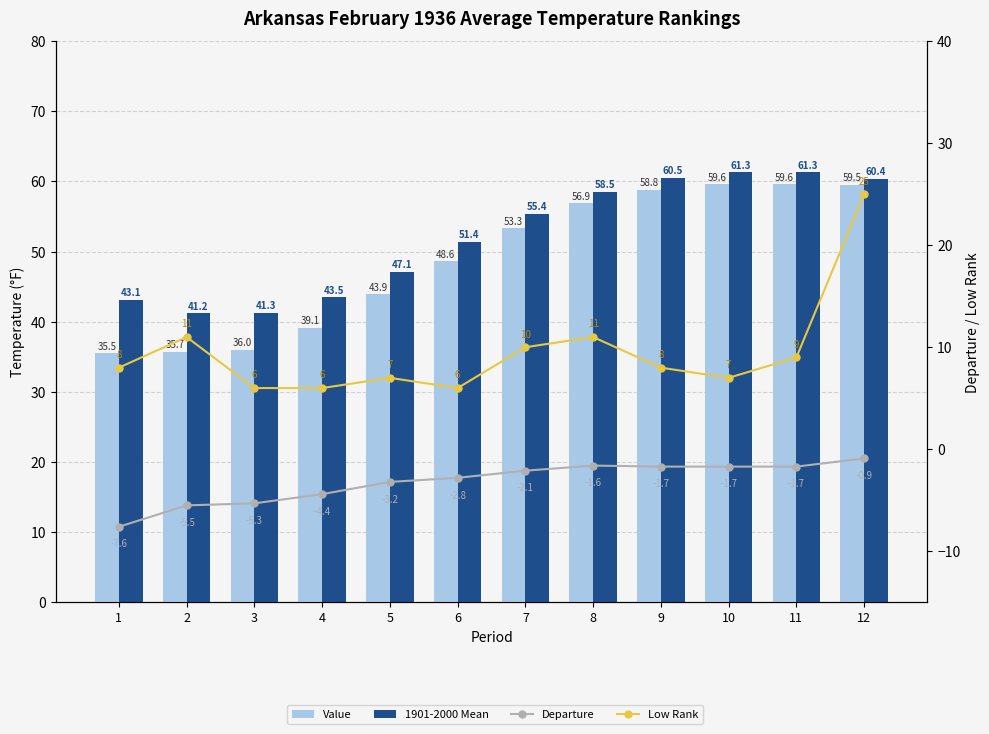

Reading left to right, list all the values displayed in this chart.

Value: 35.5	35.7	36.0	39.1	43.9	48.6	53.3	56.9	58.8	59.6	59.6	59.5
1901-2000 Mean: 43.1	41.2	41.3	43.5	47.1	51.4	55.4	58.5	60.5	61.3	61.3	60.4
Departure: -7.6	-5.5	-5.3	-4.4	-3.2	-2.8	-2.1	-1.6	-1.7	-1.7	-1.7	-0.9
Low Rank: 8.0	11.0	6.0	6.0	7.0	6.0	10.0	11.0	8.0	7.0	9.0	25.0